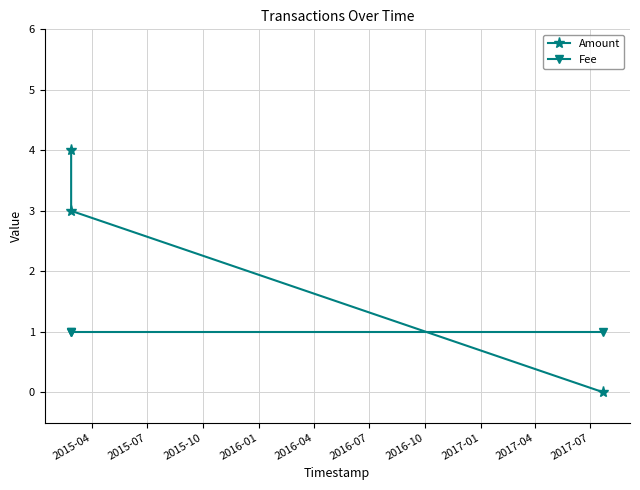

What is the difference between the second highest and minimum values in the Amount series?

3